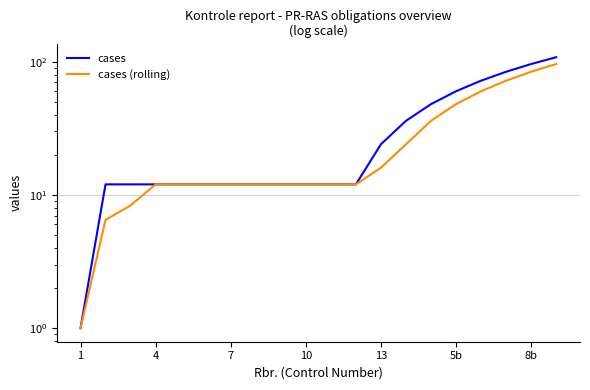

True or false: cases has more than 1 points higher than both neighbors.

False